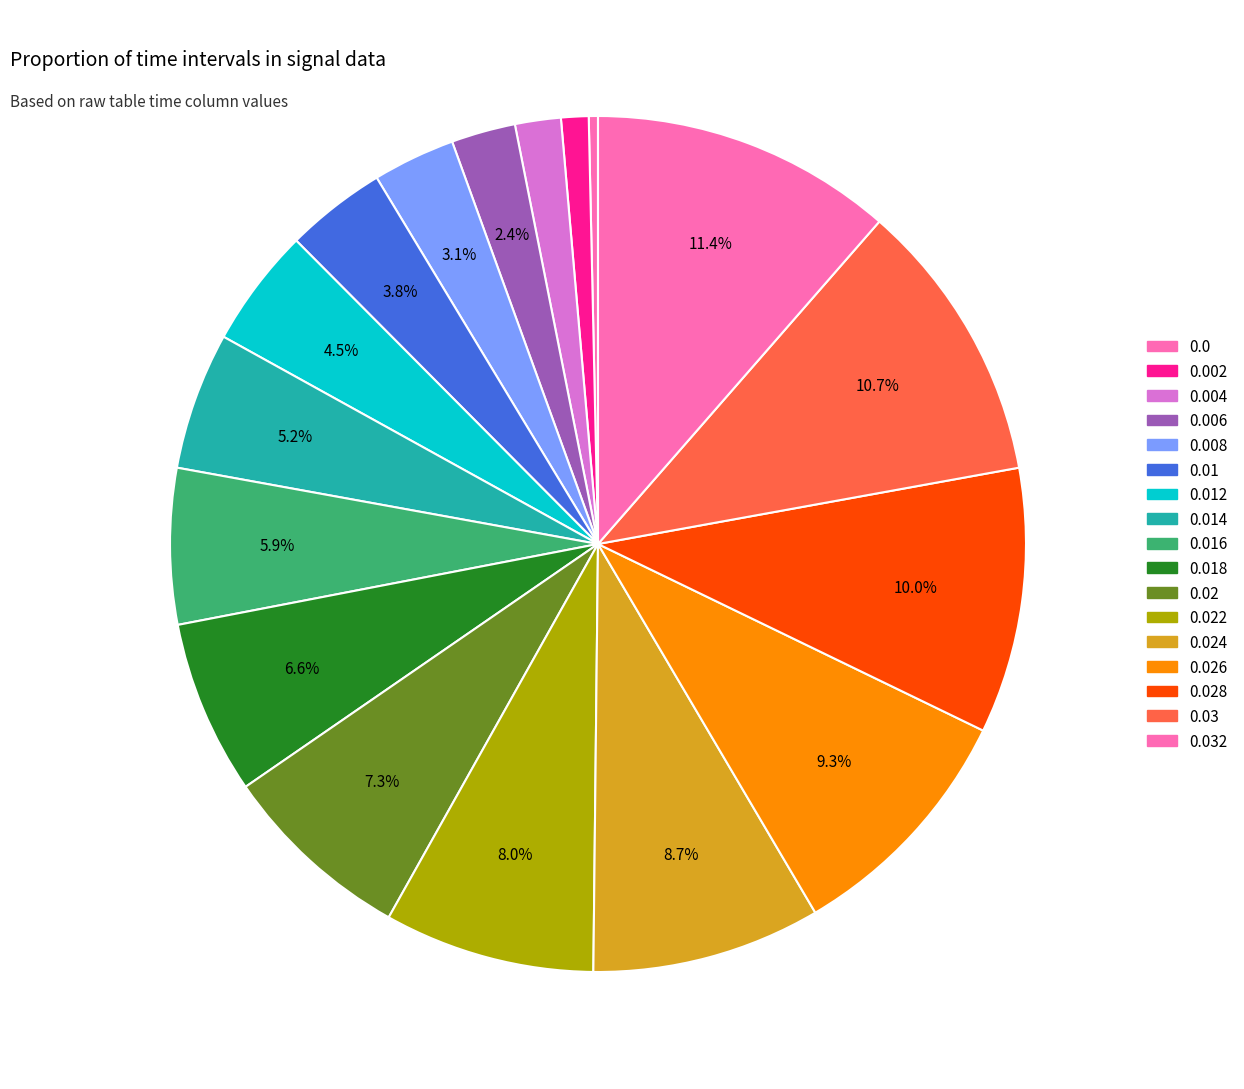

Is there any slice that represents more than half of the pie?

No